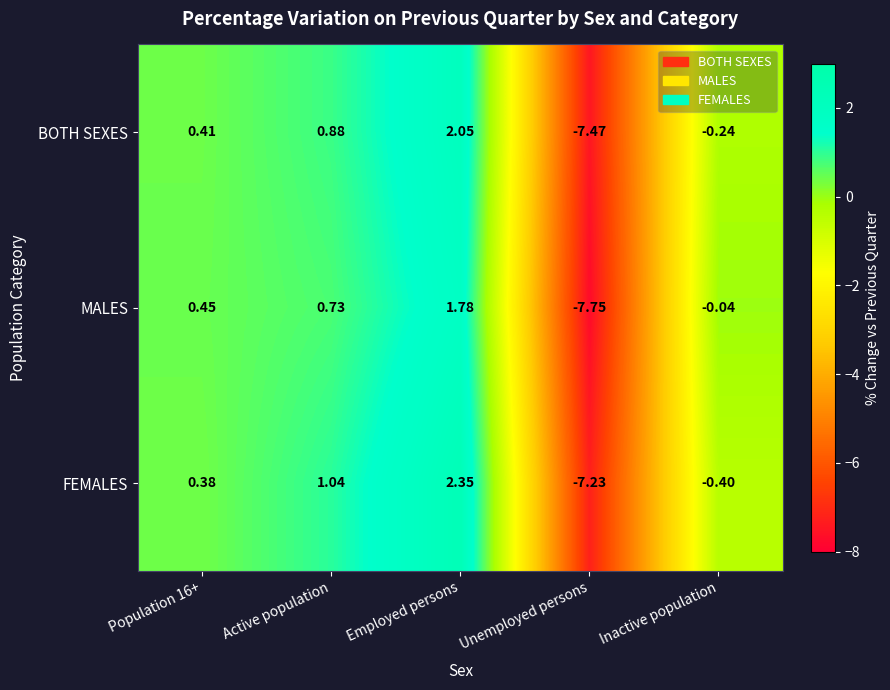

Which label corresponds to the smallest value in the chart?

Unemployed persons